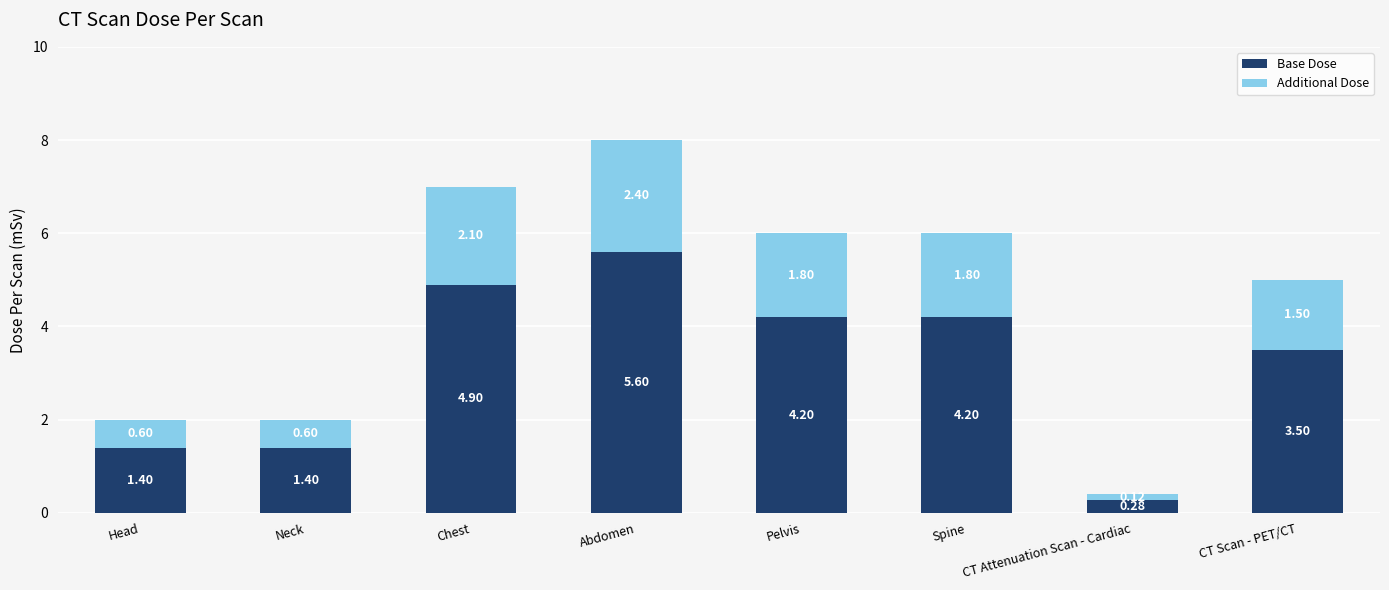

Count the number of categories in the chart.

8